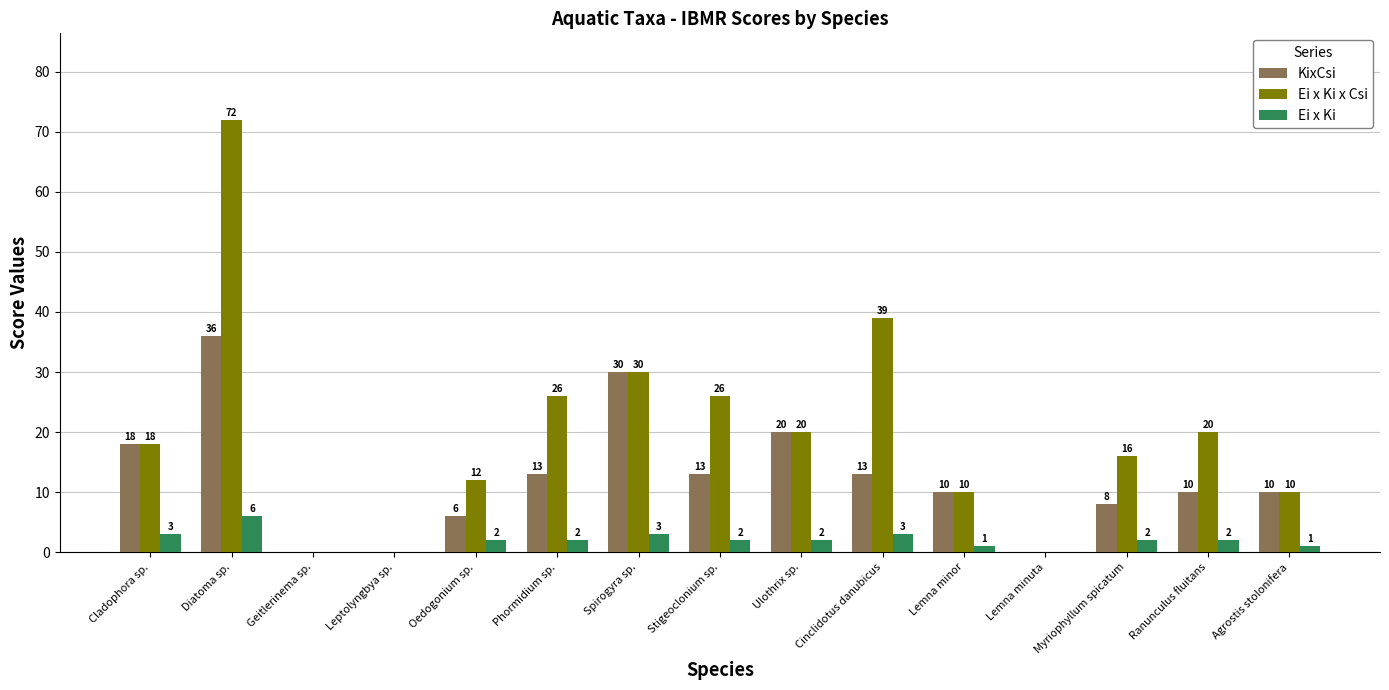

How many data points does each series have?

15